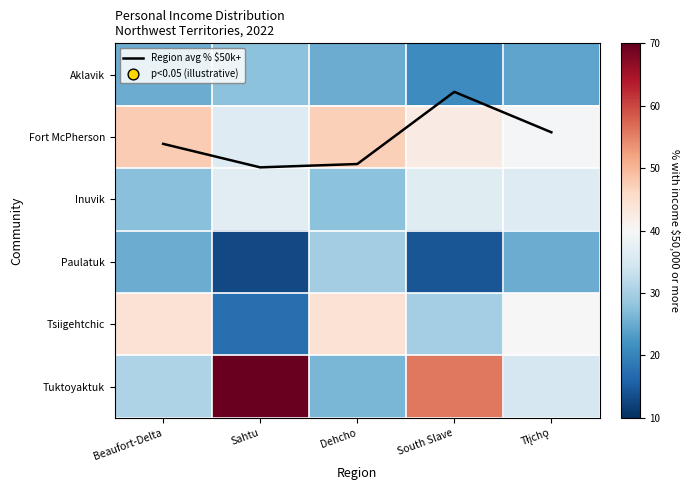

Which series changed the most between Sahtu and Dehcho?

Tuktoyaktuk